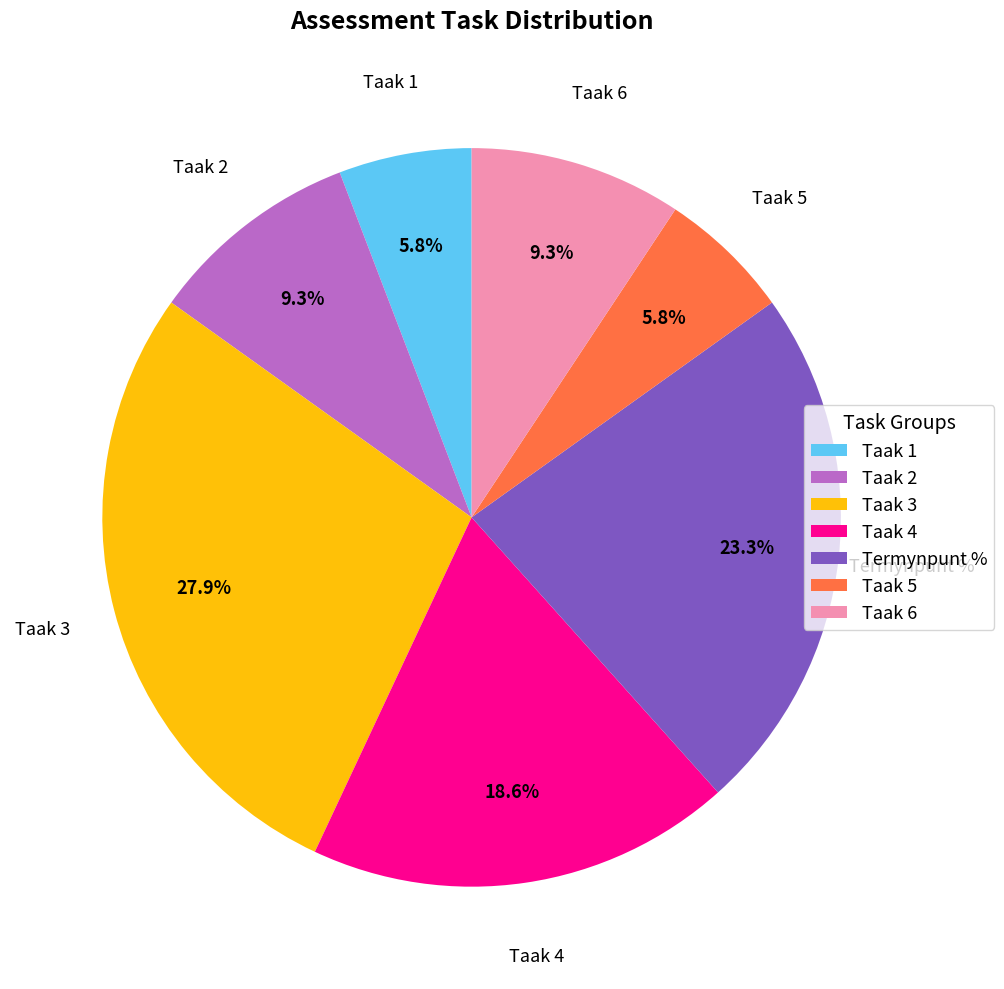

To the nearest percent, what percentage of the pie is Taak 4?

19%